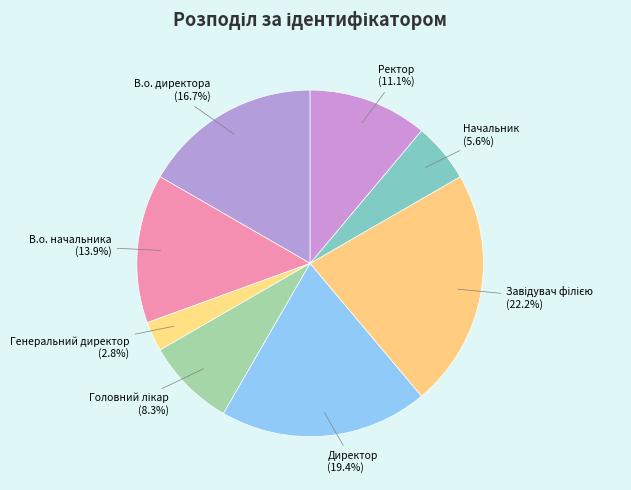

To the nearest percent, what percentage of the pie is В.о. директора?

17%